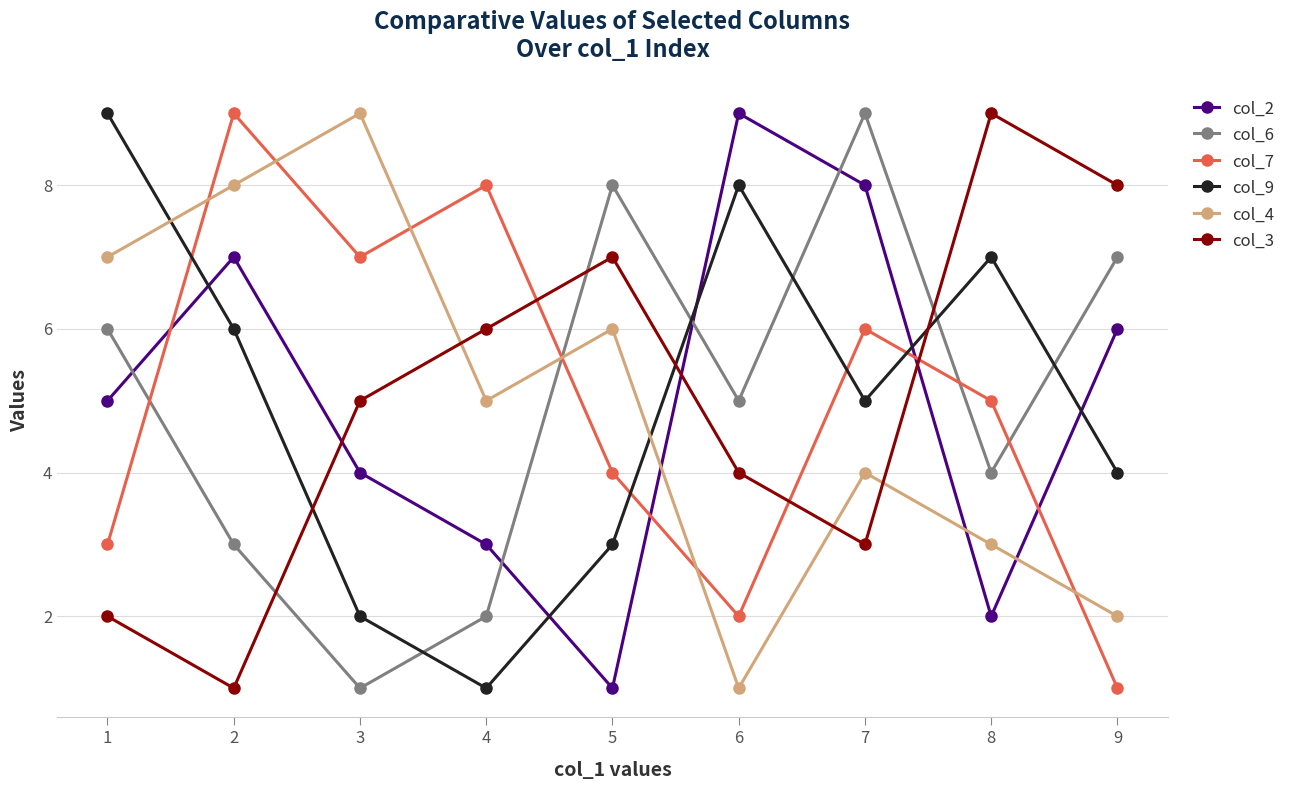

Which series ends up on top after the final intersection of col_2 and col_3?

col_3